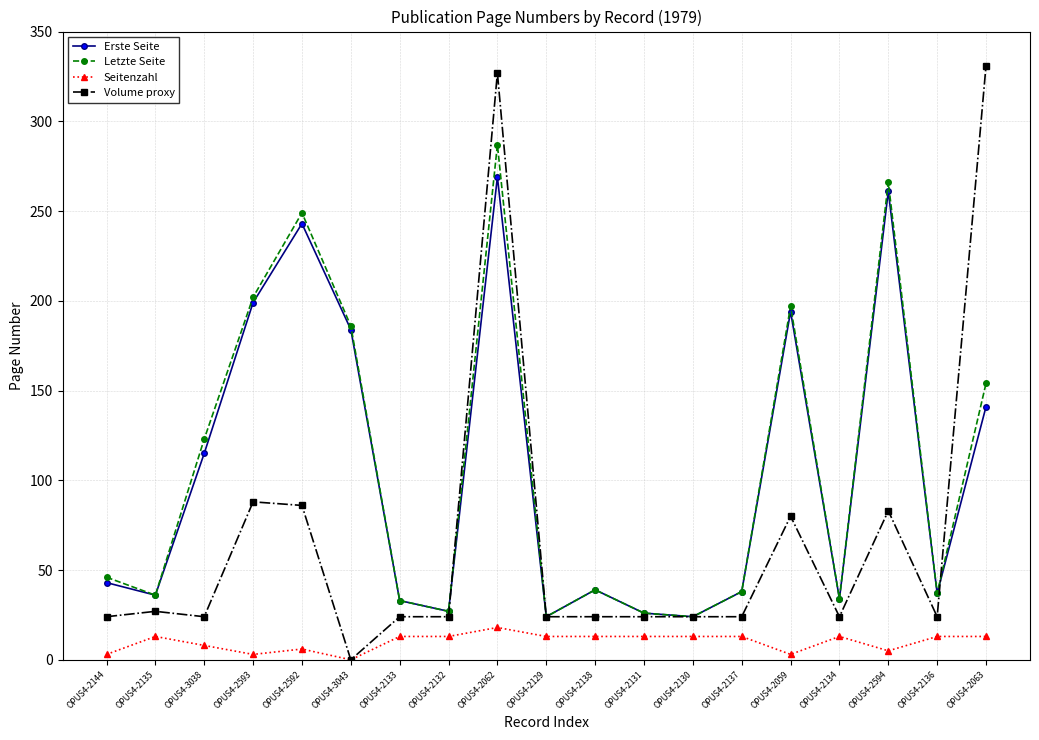

At which label does Letzte Seite first exceed 39?

OPUS4-2144